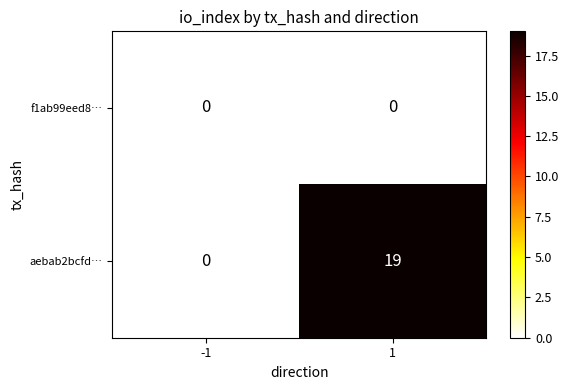

Reading left to right, what are all the values shown in this chart?

f1ab99eed8…: 0	0
aebab2bcfd…: 0	19